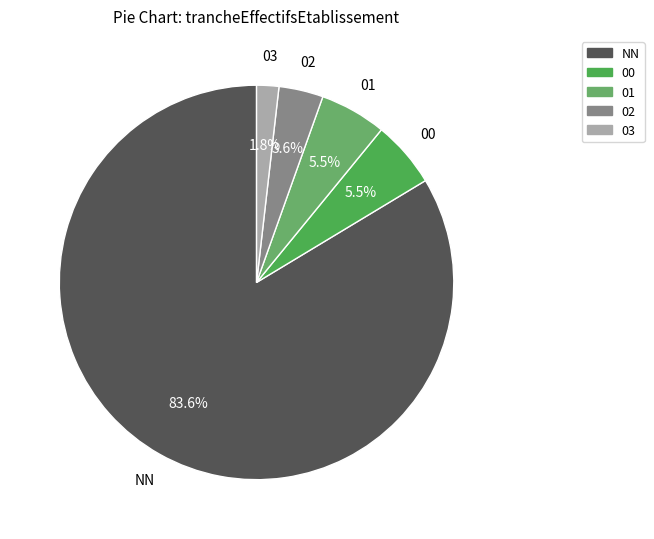

Combined, what portion of the pie is 03 and 00?

7.3%